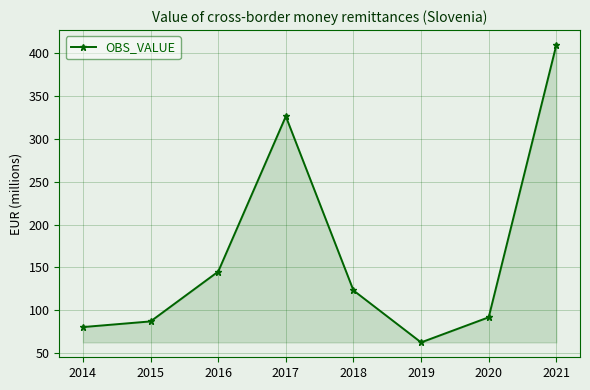

Reading right to left, what are all the values shown in this chart?

409.5	91.9	62.6	123.2	326.2	145.1	87.1	80.5